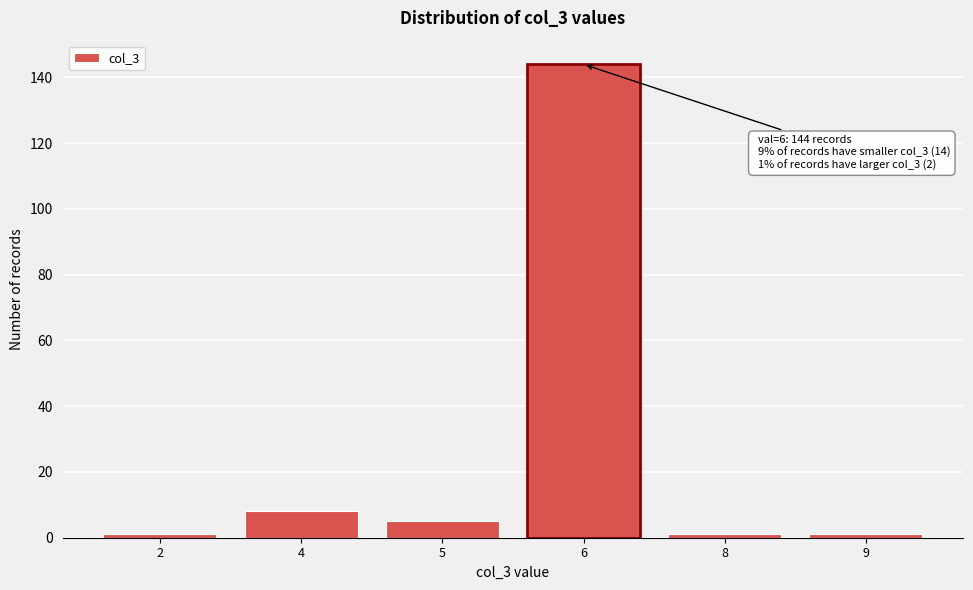

Reading right to left, what are all the values shown in this chart?

9=1	8=1	6=144	5=5	4=8	2=1